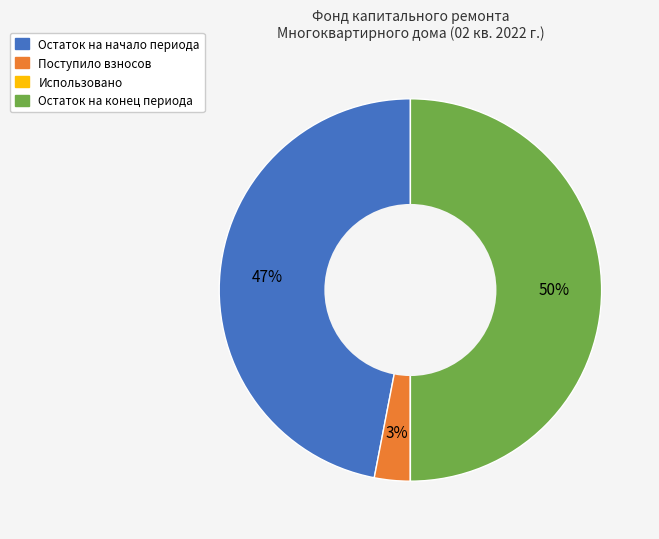

True or false: Остаток на начало периода accounts for 47% of the total.

True